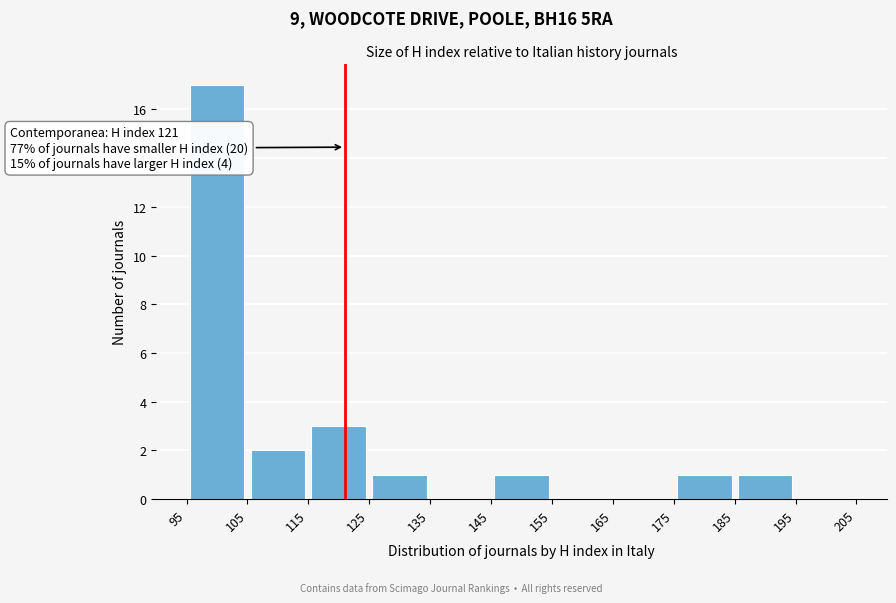

Which range on the x-axis has the tallest bar?

95 to 105